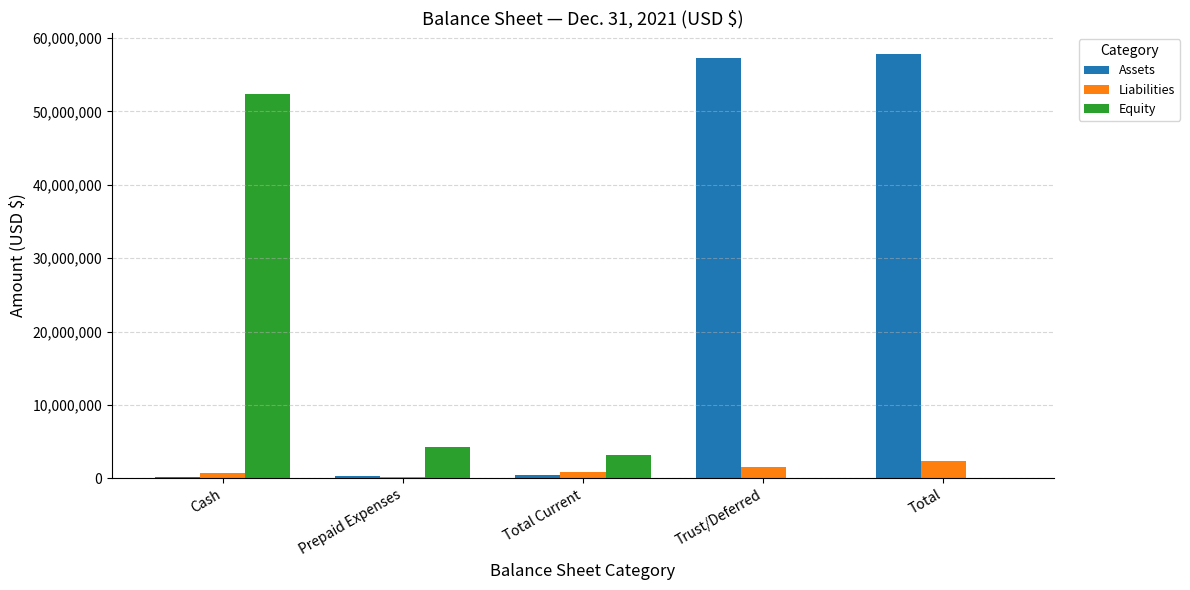

What is the total value across all series at Total?

60175137